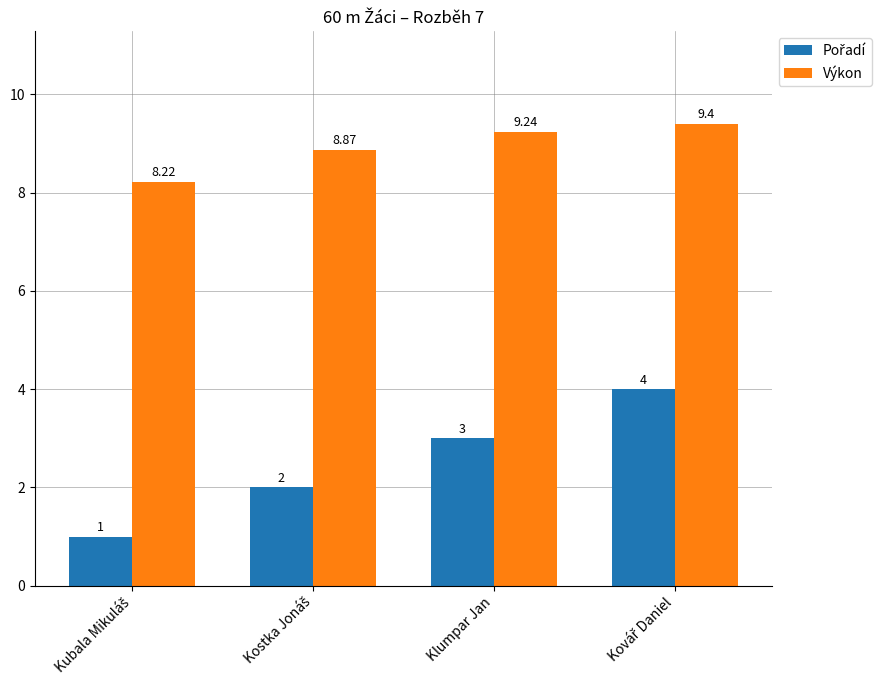

Which series has the largest total across all categories?

Výkon